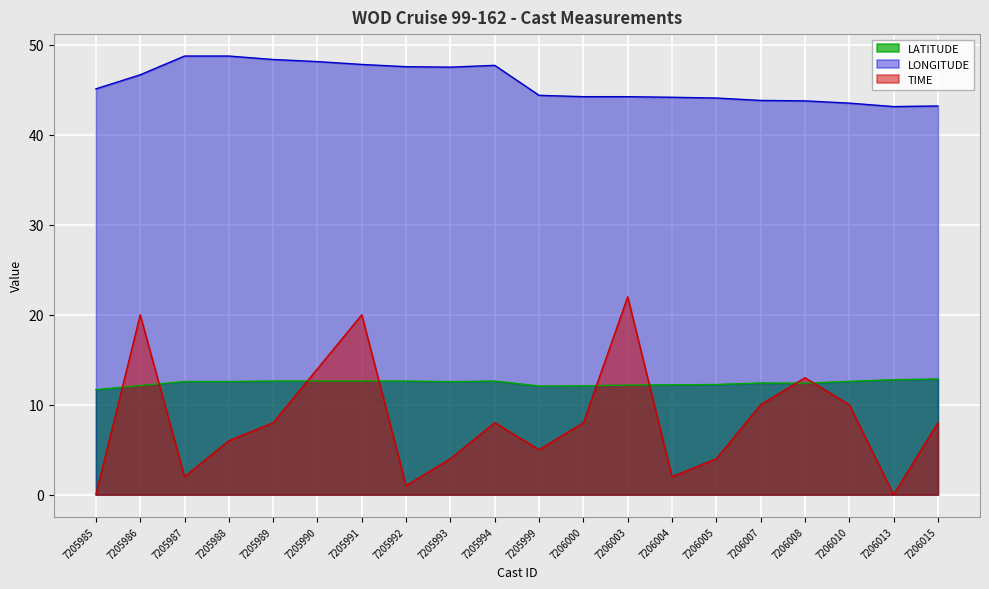

What is the total value across all series at 7205986?

78.8